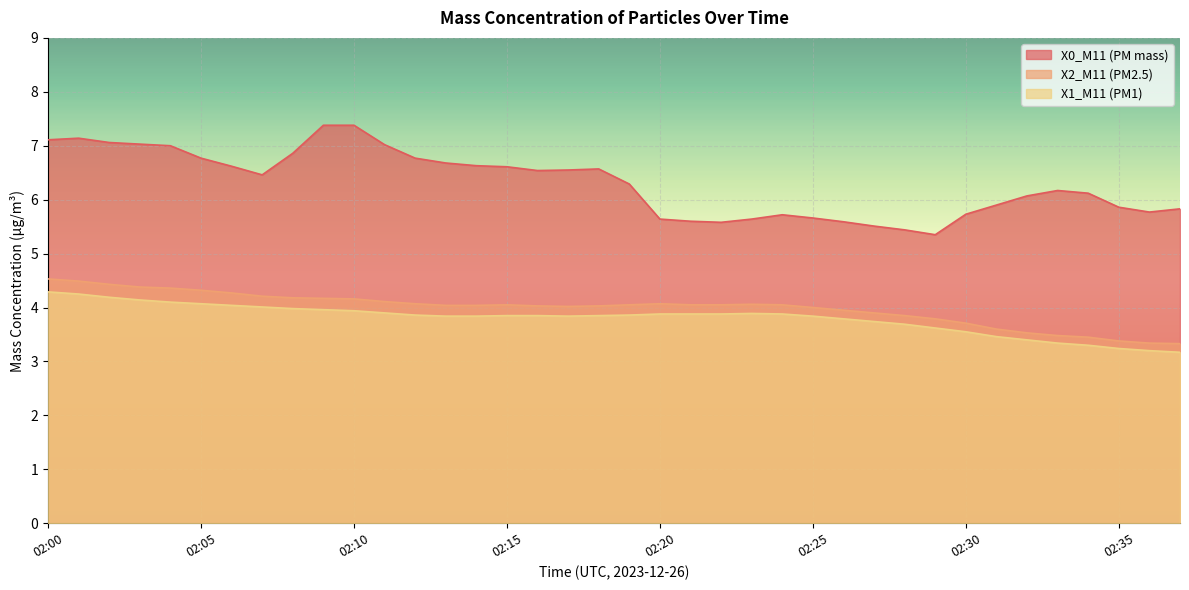

True or false: X1_M11 (PM1) has more than 0 points higher than both neighbors.

True